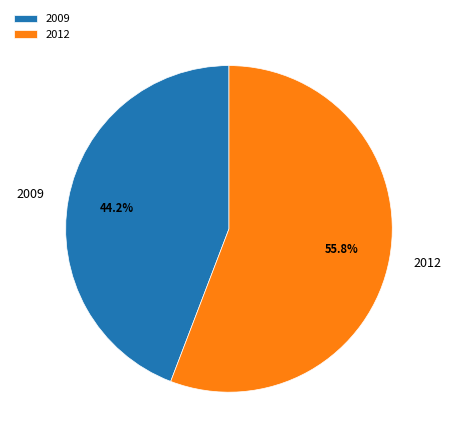

What is the smallest slice in the pie chart?

2009